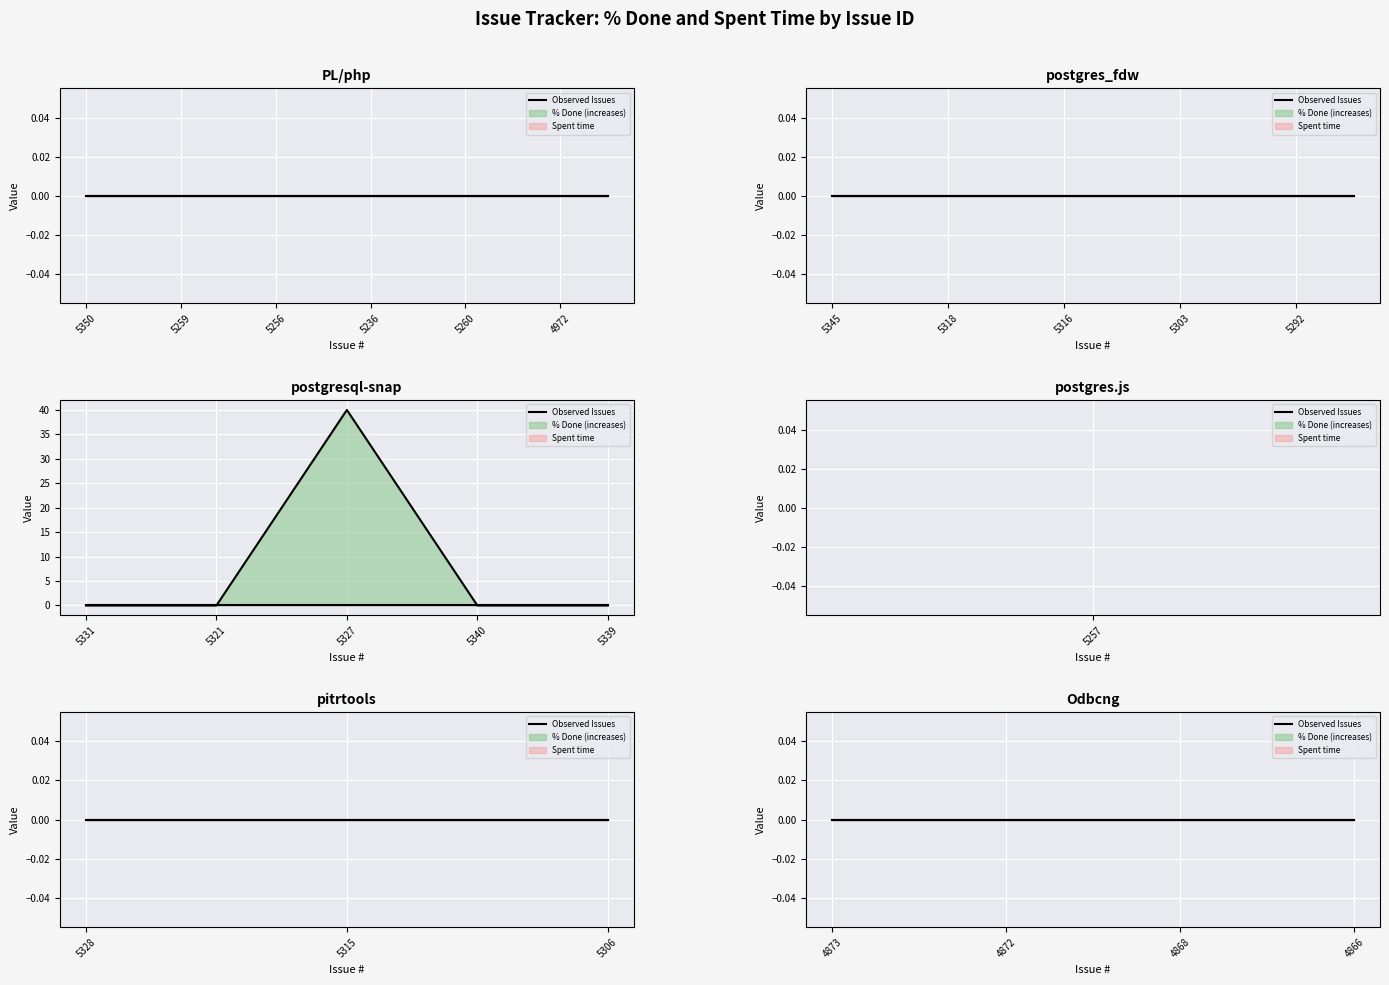

Is it true that % Done equals 0 at 5340?

True